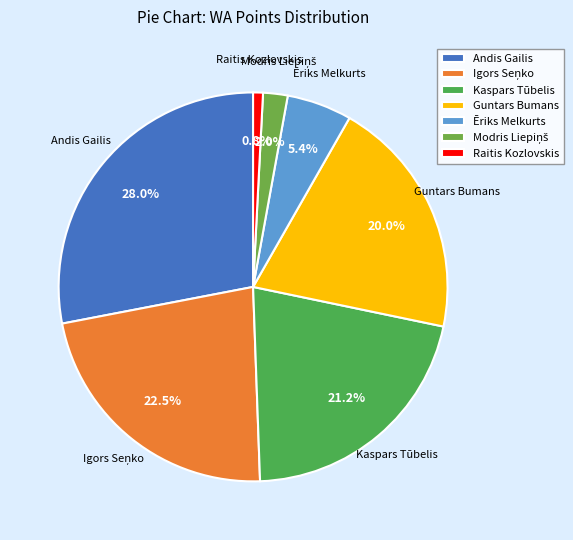

To the nearest percent, what portion does Raitis Kozlovskis represent?

1%